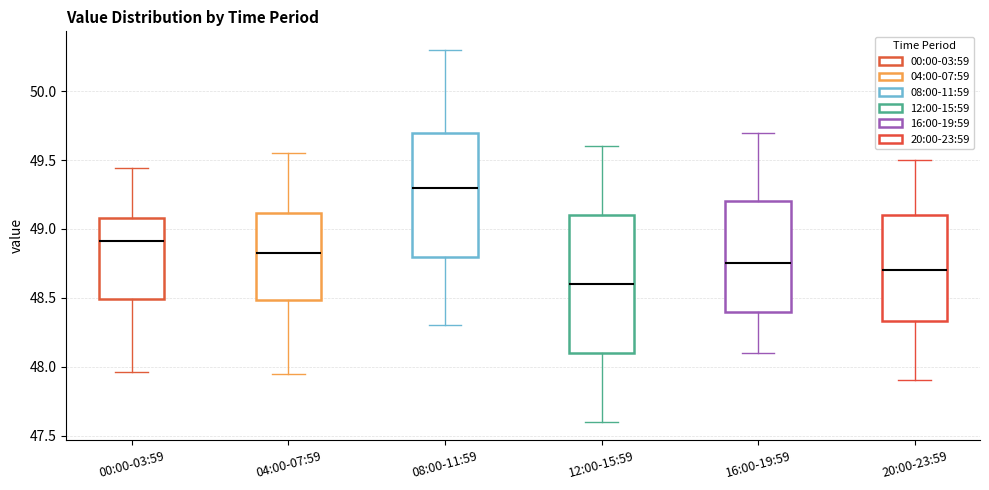

Which box's median line is the lowest?

12:00-15:59